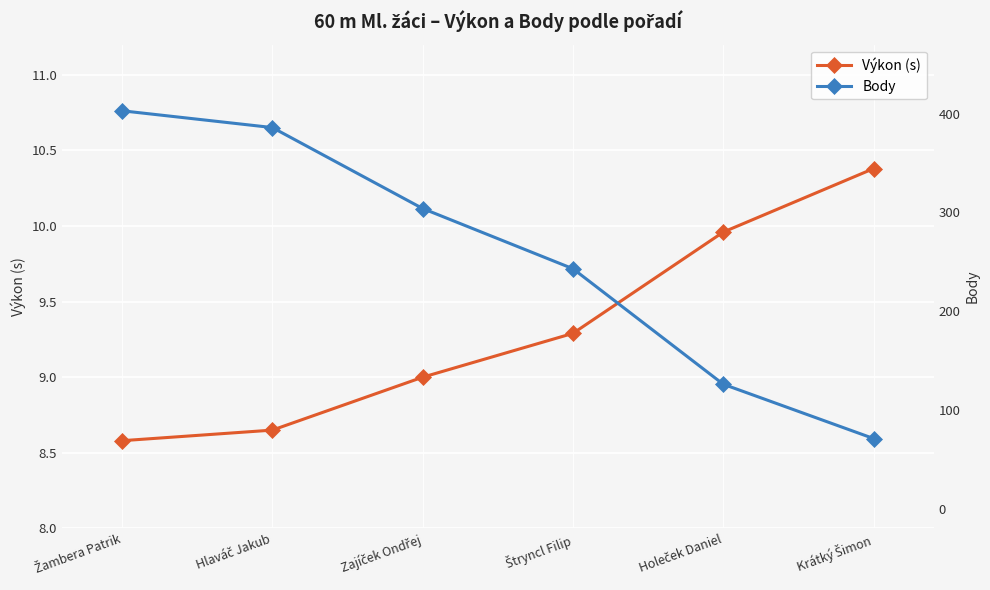

What is the average value of the Body series?

255.5